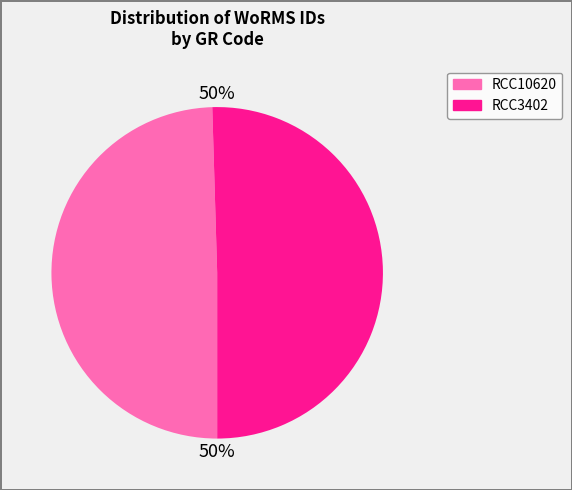

To the nearest percent, what percentage of the pie is RCC3402?

50%